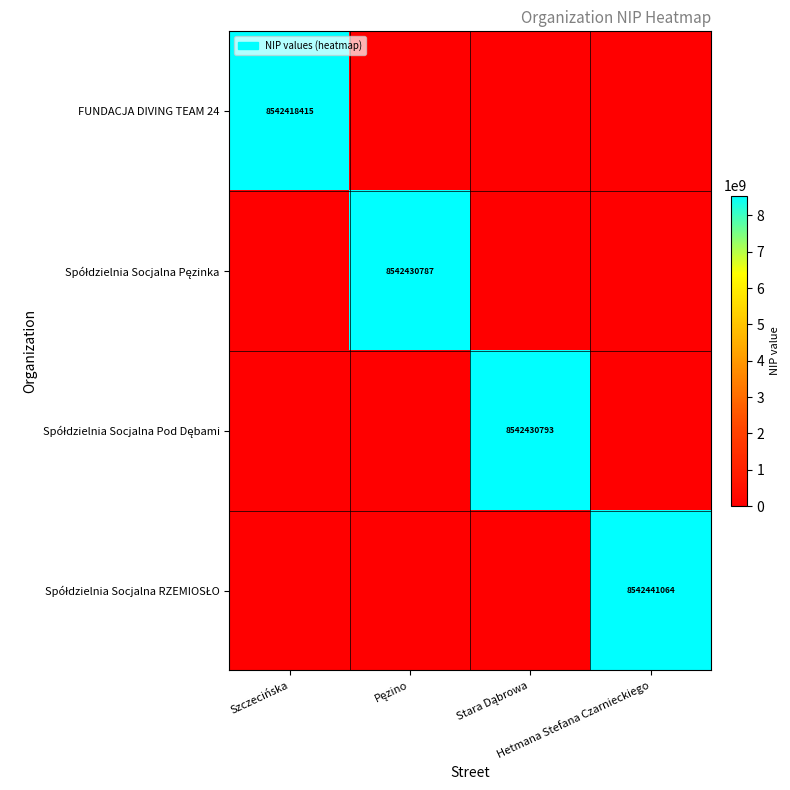

Where is Spółdzielnia Socjalna Pęzinka nearest to the value 4271215393?

Szczecińska